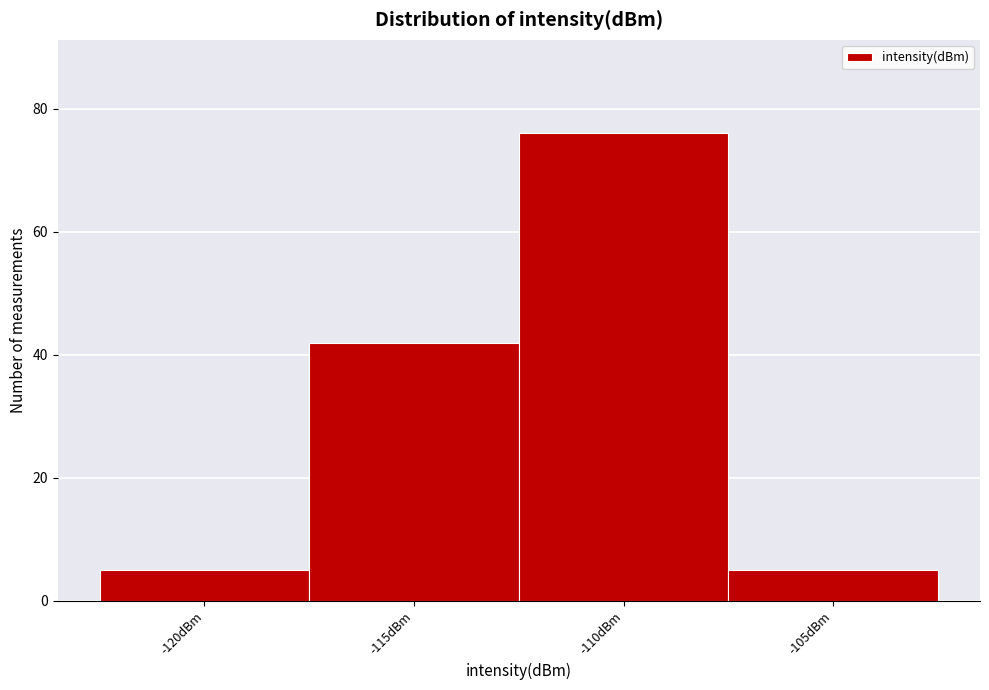

Reading left to right, extract all data points from this chart.

-120dBm=5	-115dBm=42	-110dBm=76	-105dBm=5